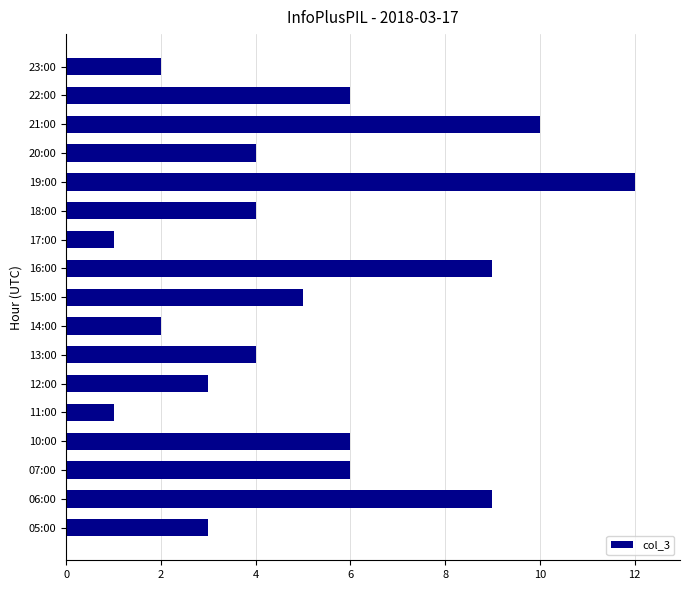

How many distinct data groups are displayed?

1